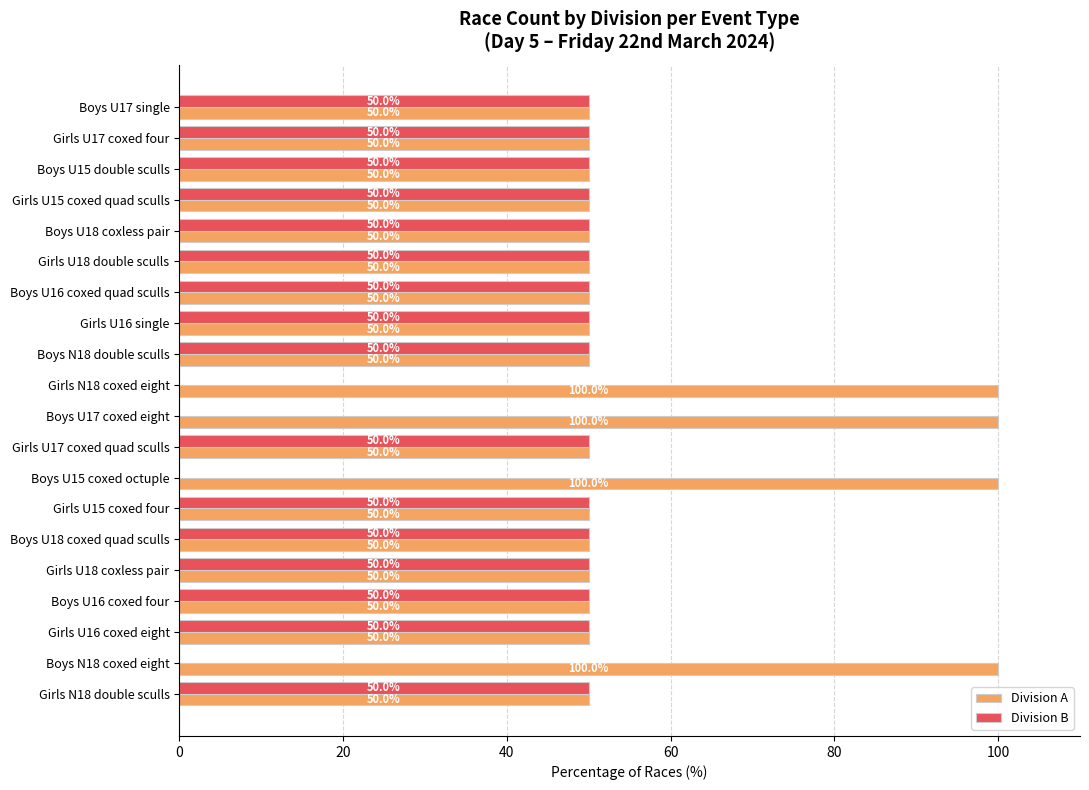

What is the sum of all Division A values?

1200